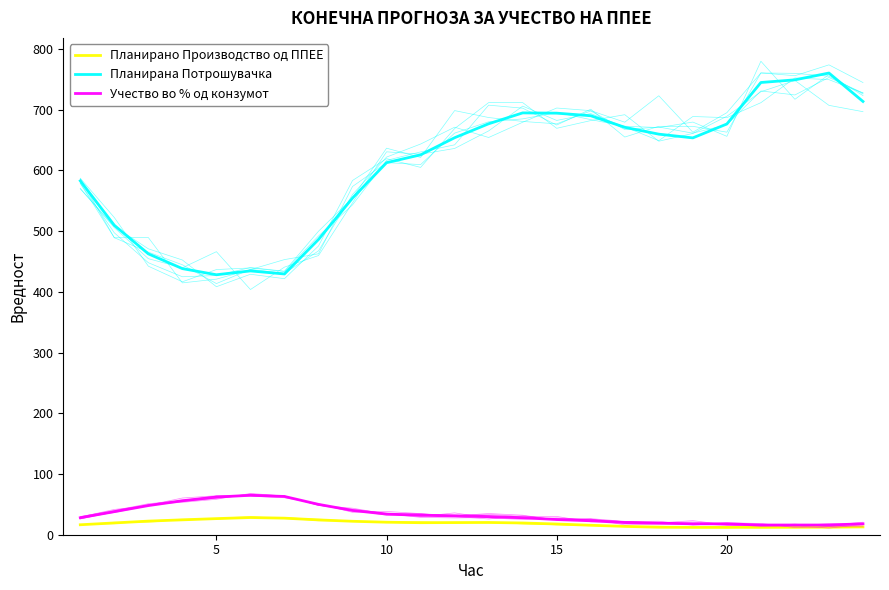

Which series has the largest range (max minus min)?

Планирана Потрошувачка